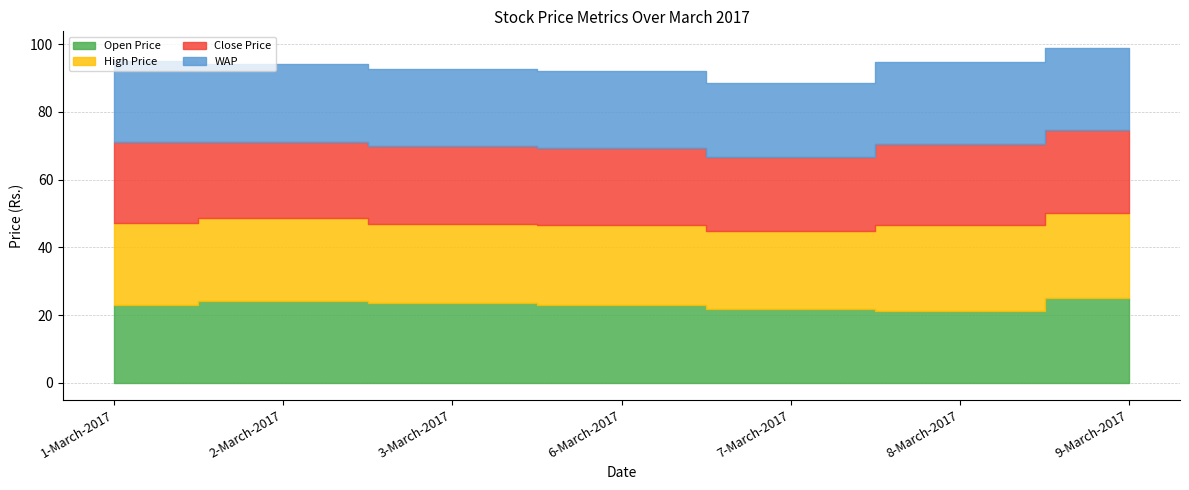

At how many categories does at least one series exceed 22?

7